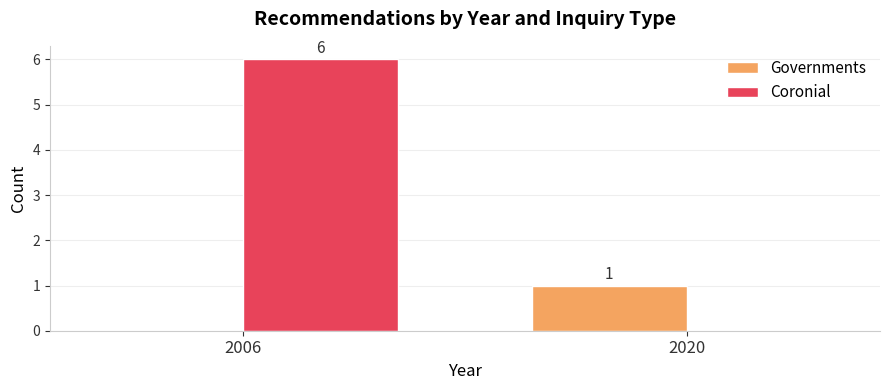

Which series changed the most between 2006 and 2020?

Coronial